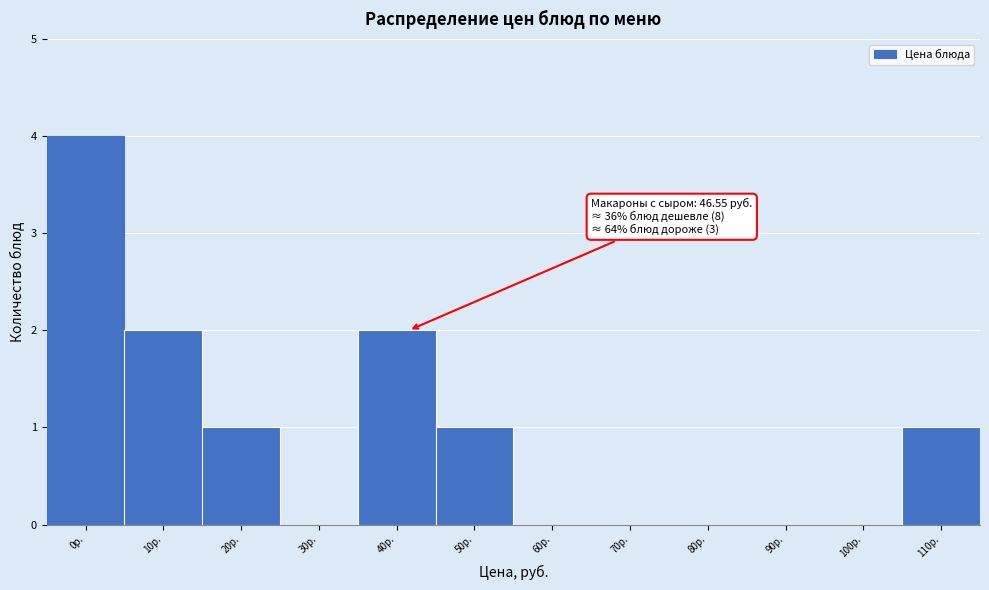

Reading right to left, what are all the values shown in this chart?

110р.=1	100р.=0	90р.=0	80р.=0	70р.=0	60р.=0	50р.=1	40р.=2	30р.=0	20р.=1	10р.=2	0р.=4